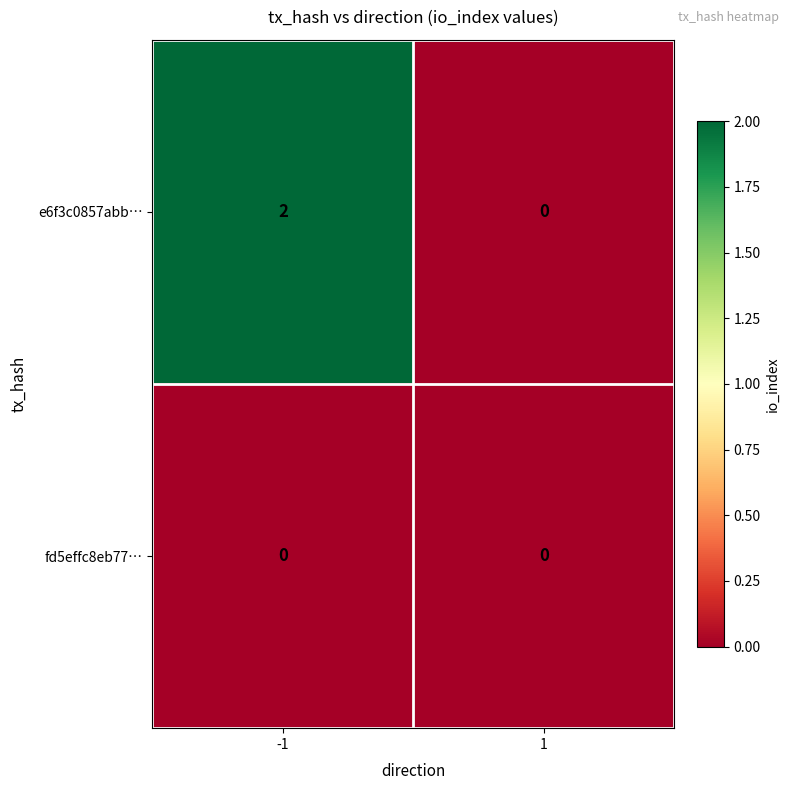

Between -1 and 1, which series saw the biggest shift?

e6f3c0857abb…